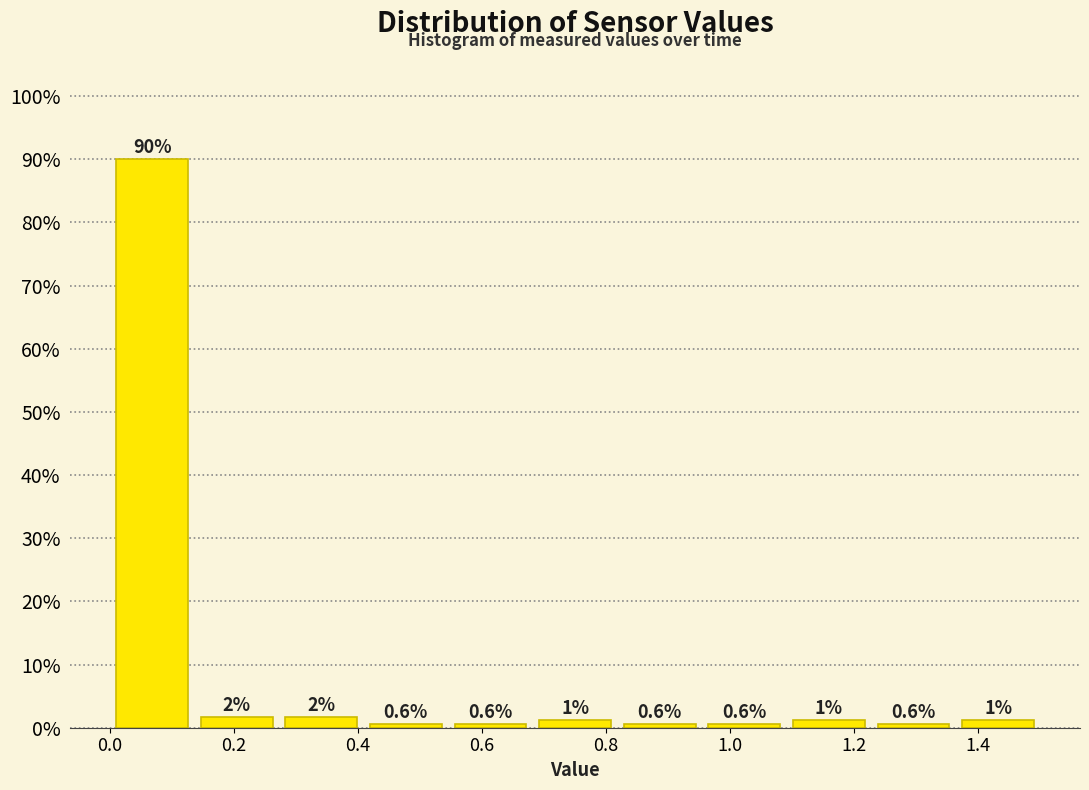

Which range on the x-axis has the tallest bar?

0.00 to 0.14